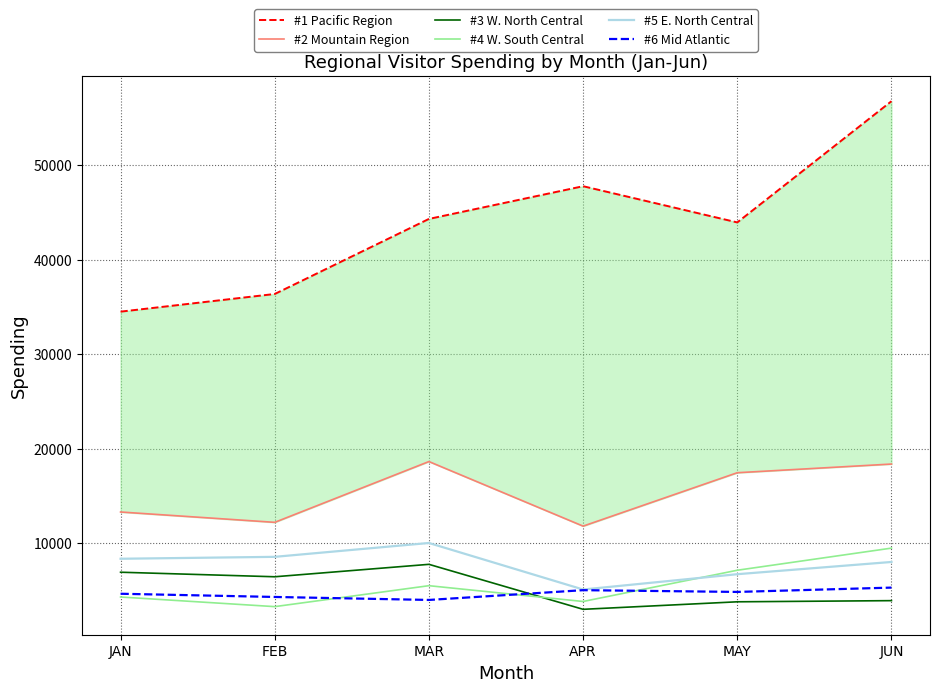

Is it true that #4 W. South Central equals 1339.5 at APR?

False